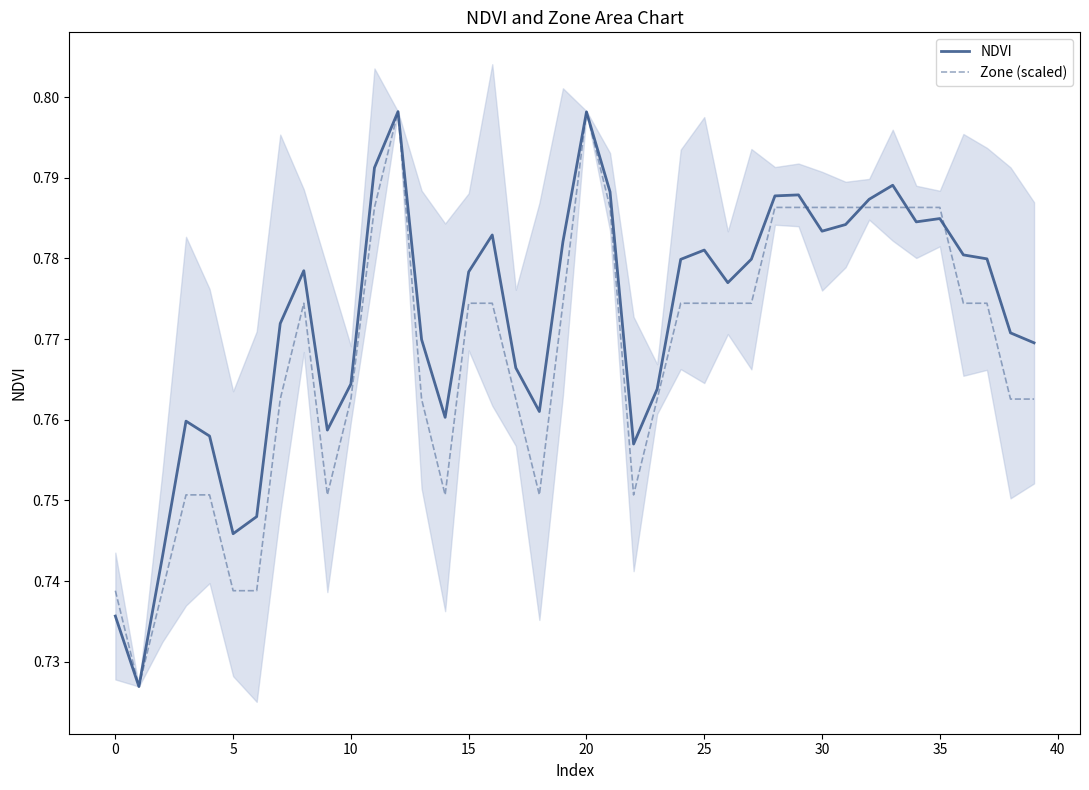

Reading left to right, list all the values displayed in this chart.

NDVI: 0.7	0.7	0.7	0.8	0.8	0.7	0.7	0.8	0.8	0.8	0.8	0.8	0.8	0.8	0.8	0.8	0.8	0.8	0.8	0.8	0.8	0.8	0.8	0.8	0.8	0.8	0.8	0.8	0.8	0.8	0.8	0.8	0.8	0.8	0.8	0.8	0.8	0.8	0.8	0.8
Zone (scaled): 0.7	0.7	0.7	0.8	0.8	0.7	0.7	0.8	0.8	0.8	0.8	0.8	0.8	0.8	0.8	0.8	0.8	0.8	0.8	0.8	0.8	0.8	0.8	0.8	0.8	0.8	0.8	0.8	0.8	0.8	0.8	0.8	0.8	0.8	0.8	0.8	0.8	0.8	0.8	0.8